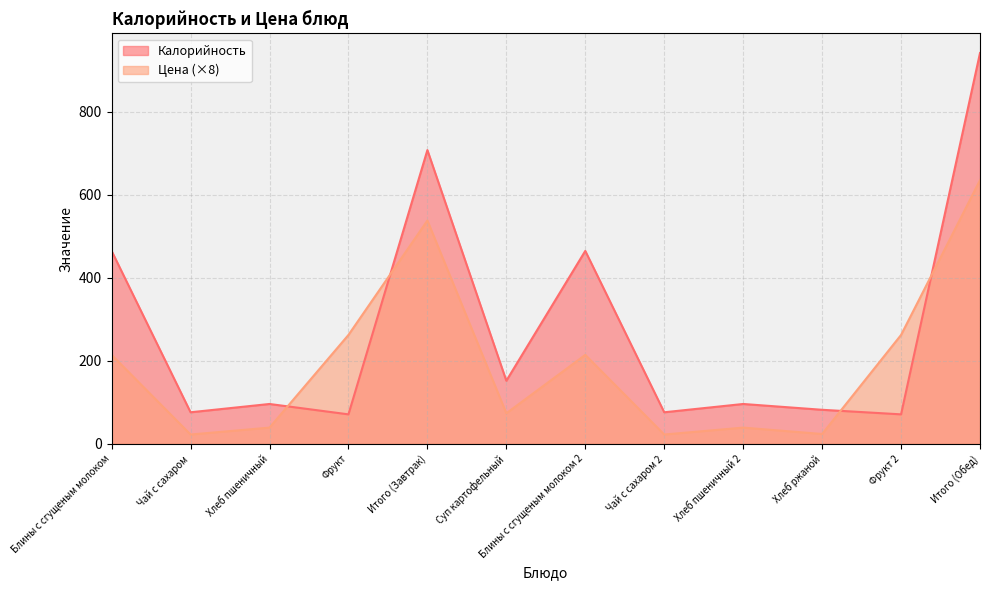

Where do Цена and Калорийность first cross each other?

Хлеб пшеничный and Фрукт